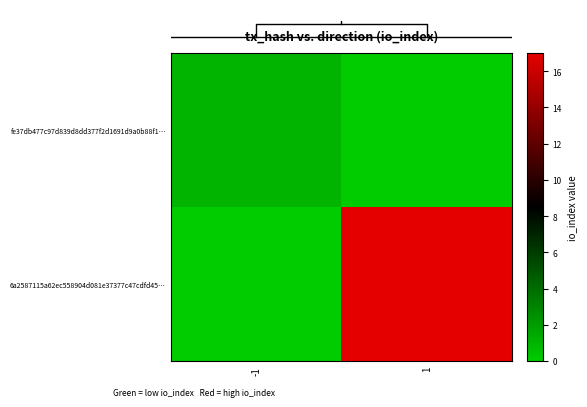

True or false: 6a2587115a62ec558904d081e37377c47cdfd45… has a value of 0 at -1.

True